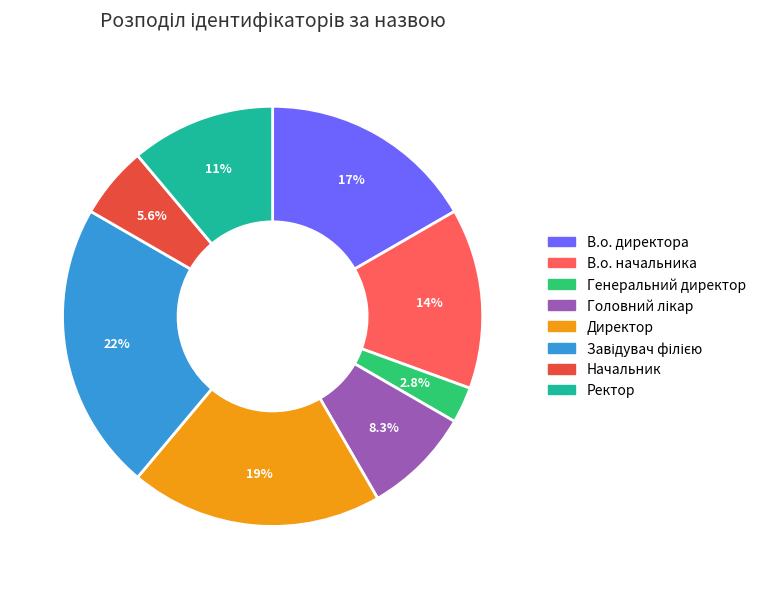

Approximately how many times larger is the value at Ректор compared to В.о. директора?

0.7